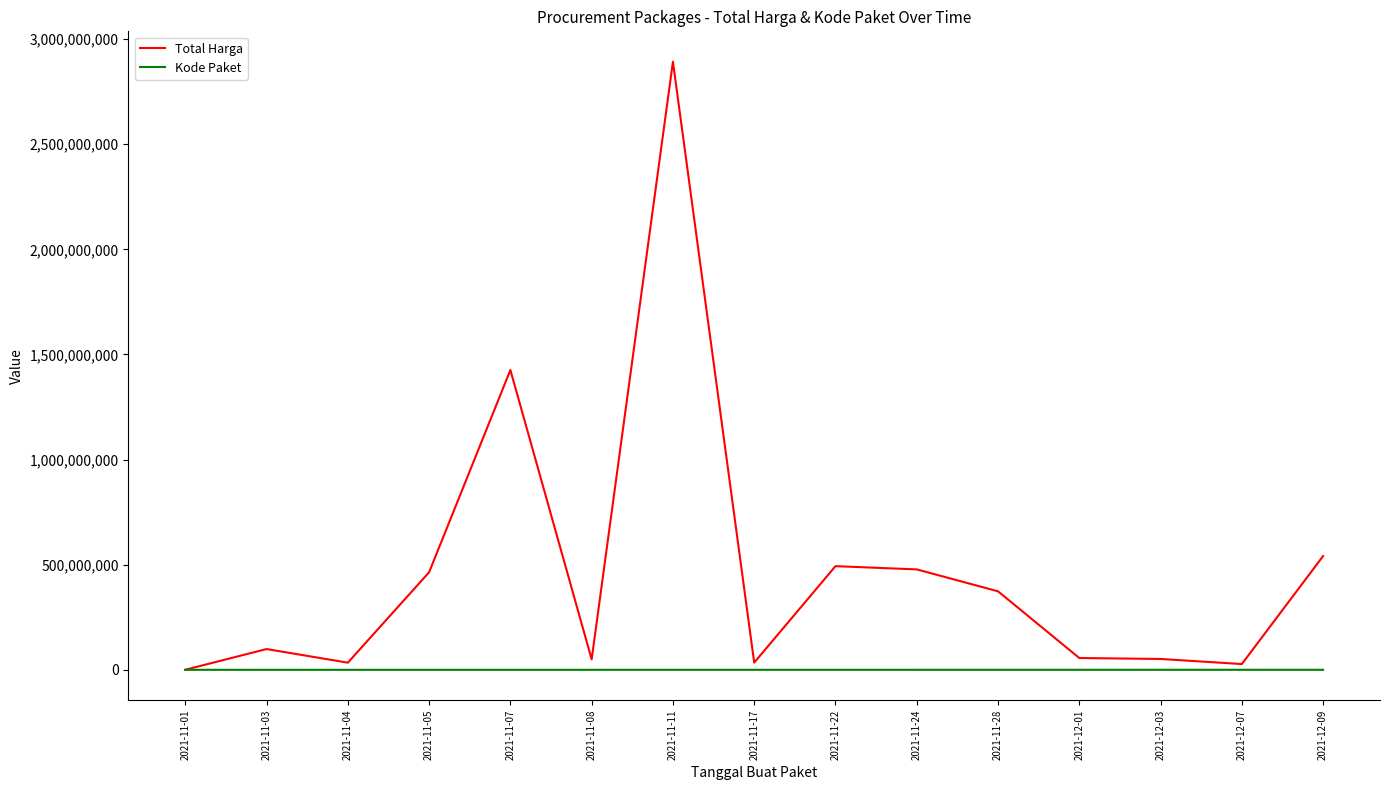

What is the maximum value shown in the chart?

2892122000